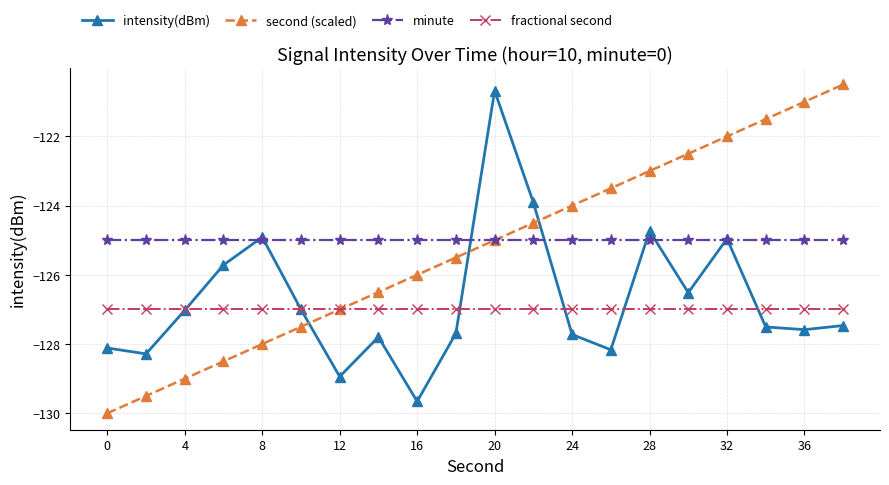

Does the chart display data point markers on the line(s)?

Yes